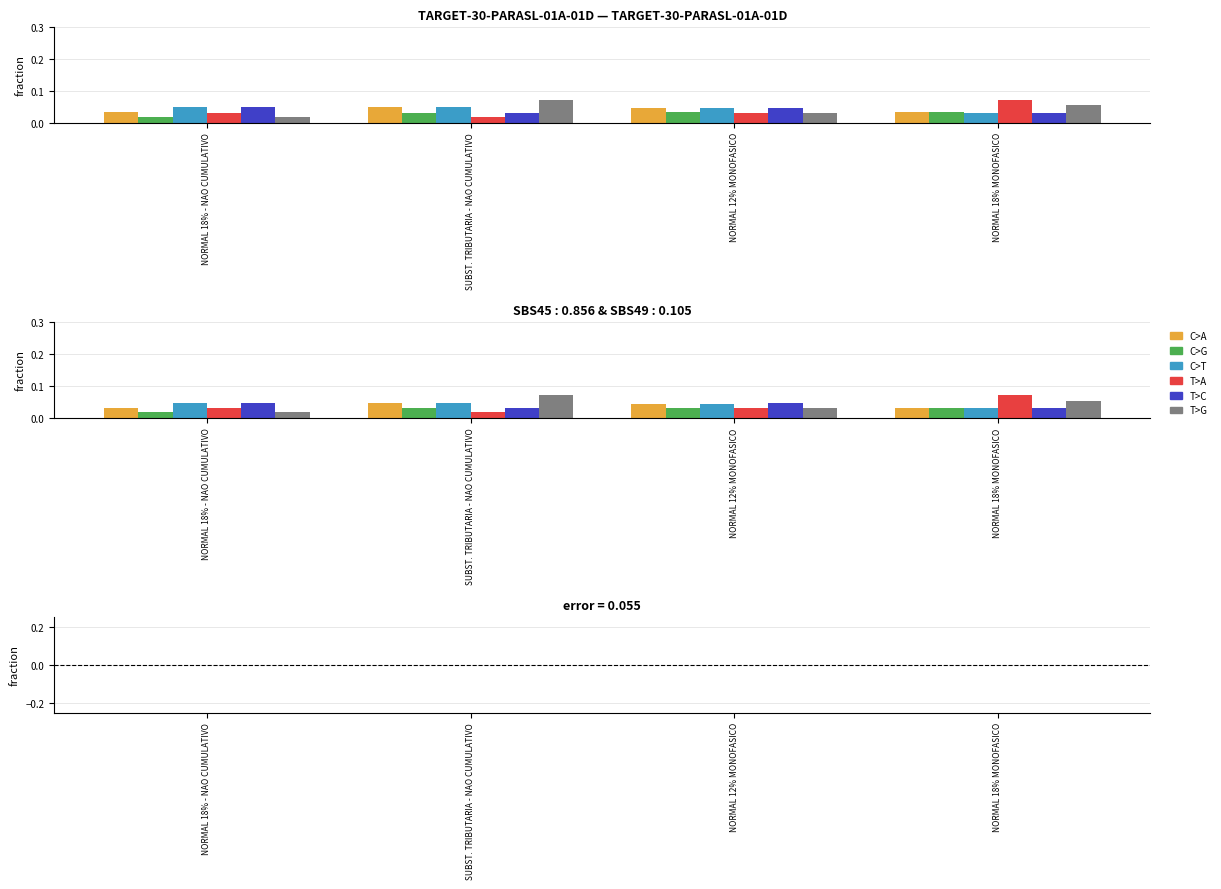

At which category does the chart reach its peak across all series?

NORMAL 18% MONOFASICO